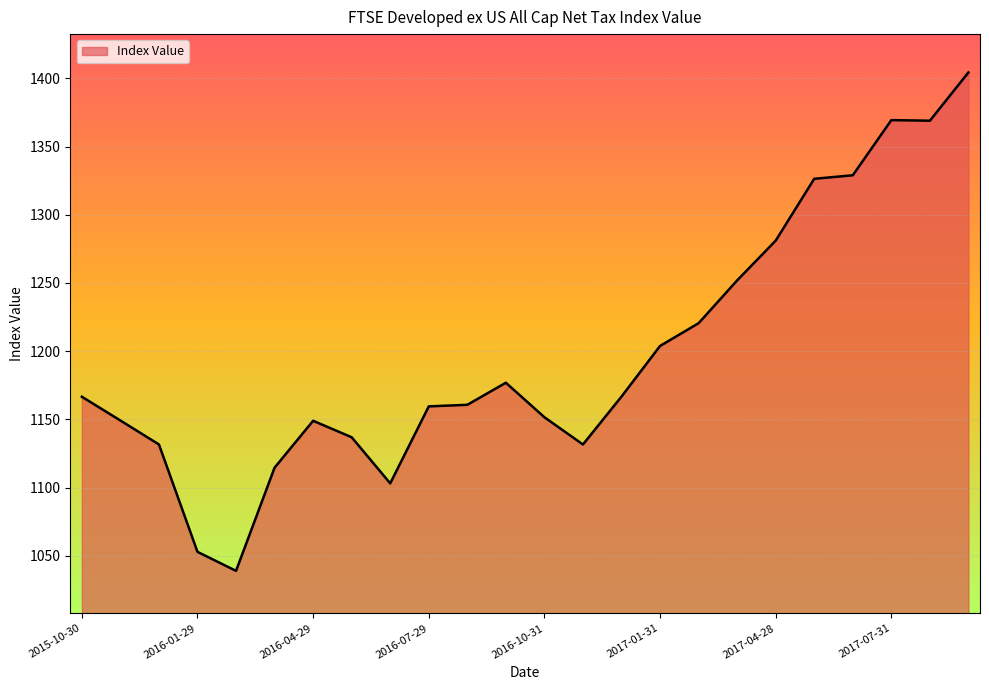

Count the number of data series in this chart.

1